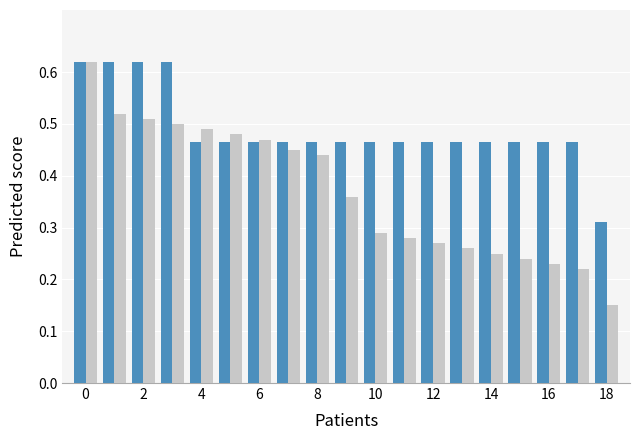

How many bars are there in total?

38